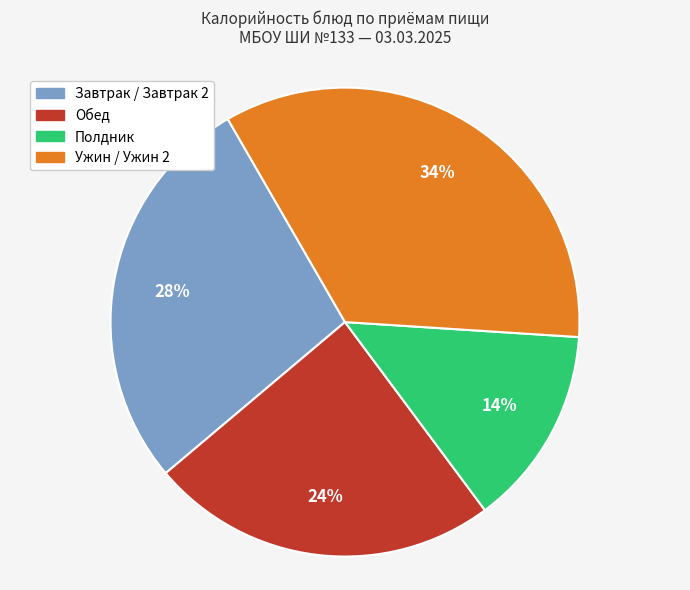

Is there a majority slice in this chart?

No